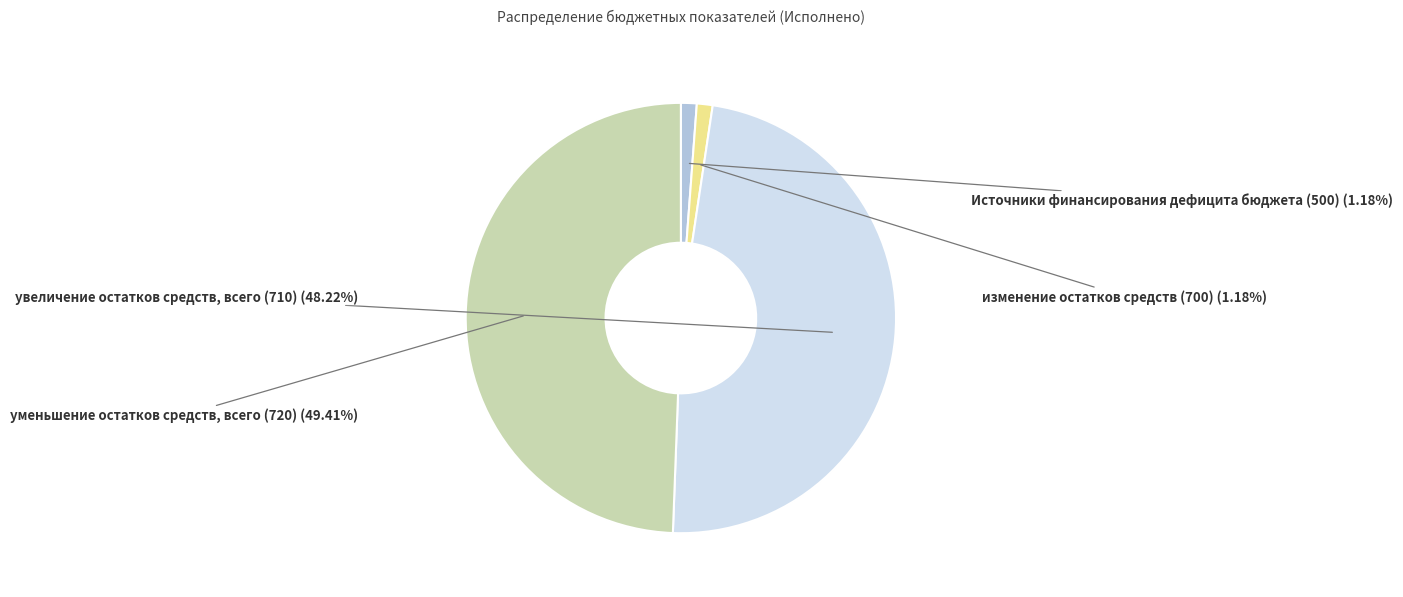

Which has a higher value, увеличение остатков средств, всего (710) or уменьшение остатков средств, всего (720)?

уменьшение остатков средств, всего (720)